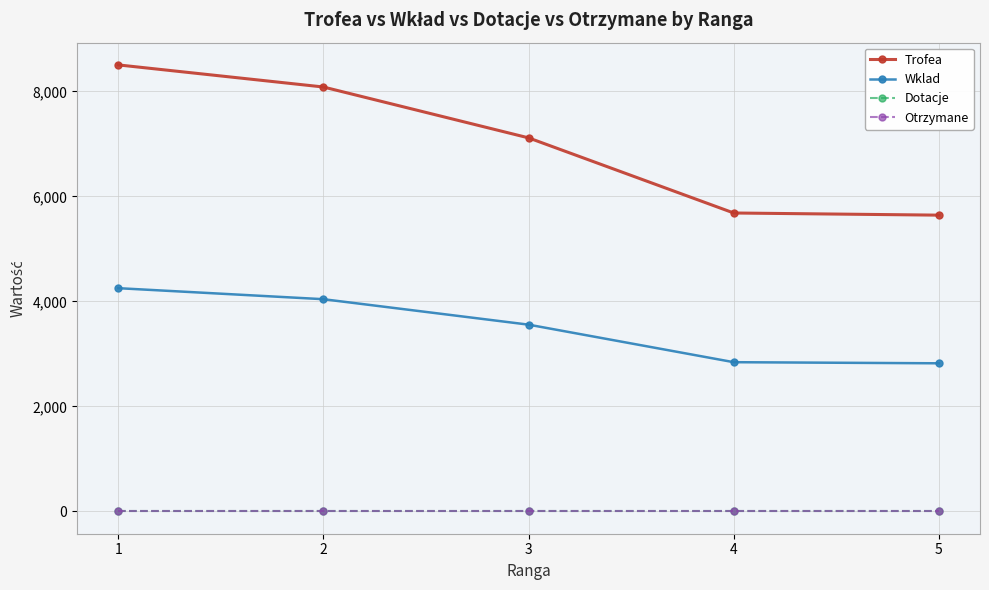

The Dotacje series shows 0 at 5. True or false?

True